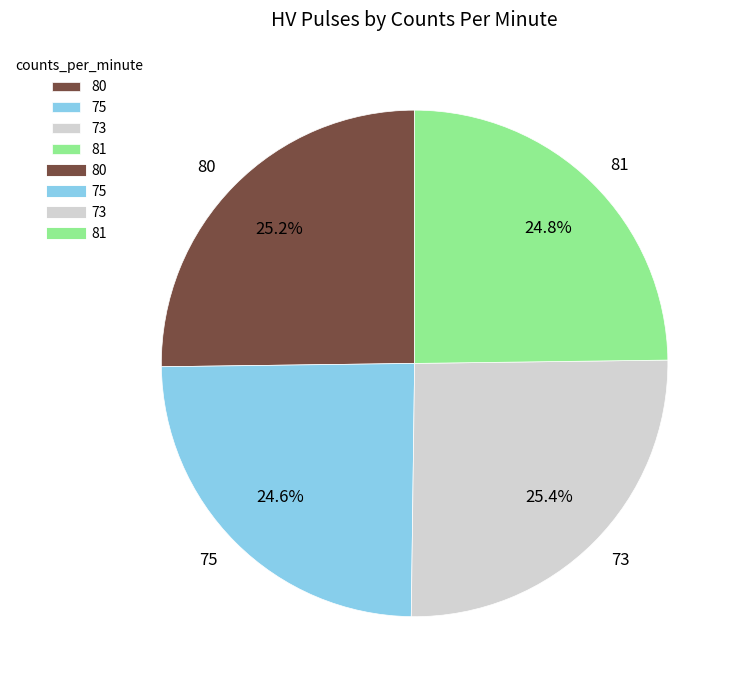

Is it true that 75 is 38% of the pie?

False